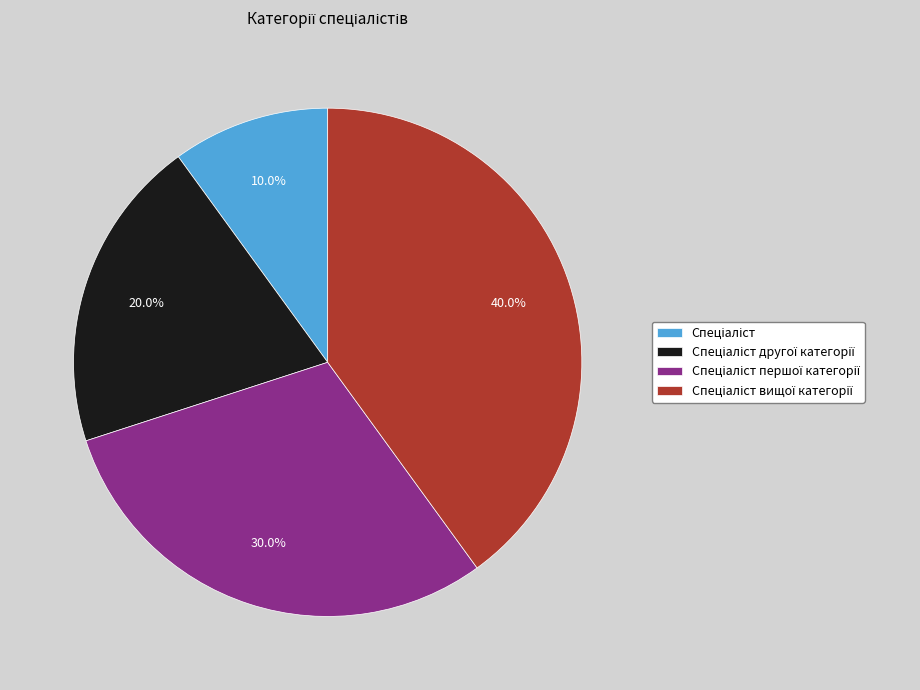

Is there any slice that represents more than half of the pie?

No